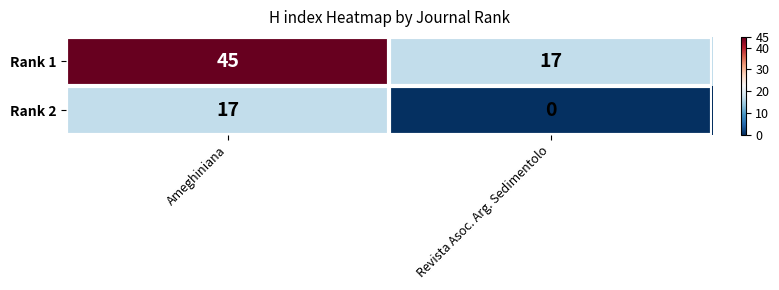

Is it true that Rank 1 equals 10 at Revista Asoc. Arg. Sedimentolo?

False